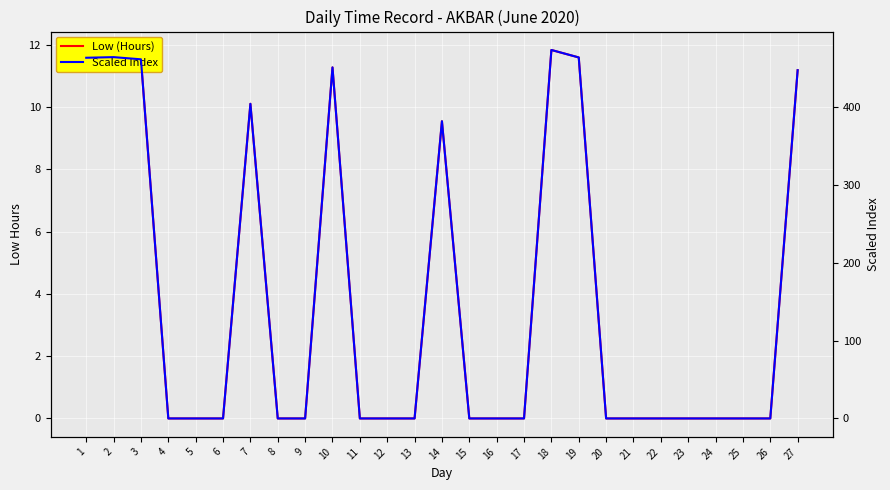

The value of Scaled Index at 9 is 0.0. True or false?

True